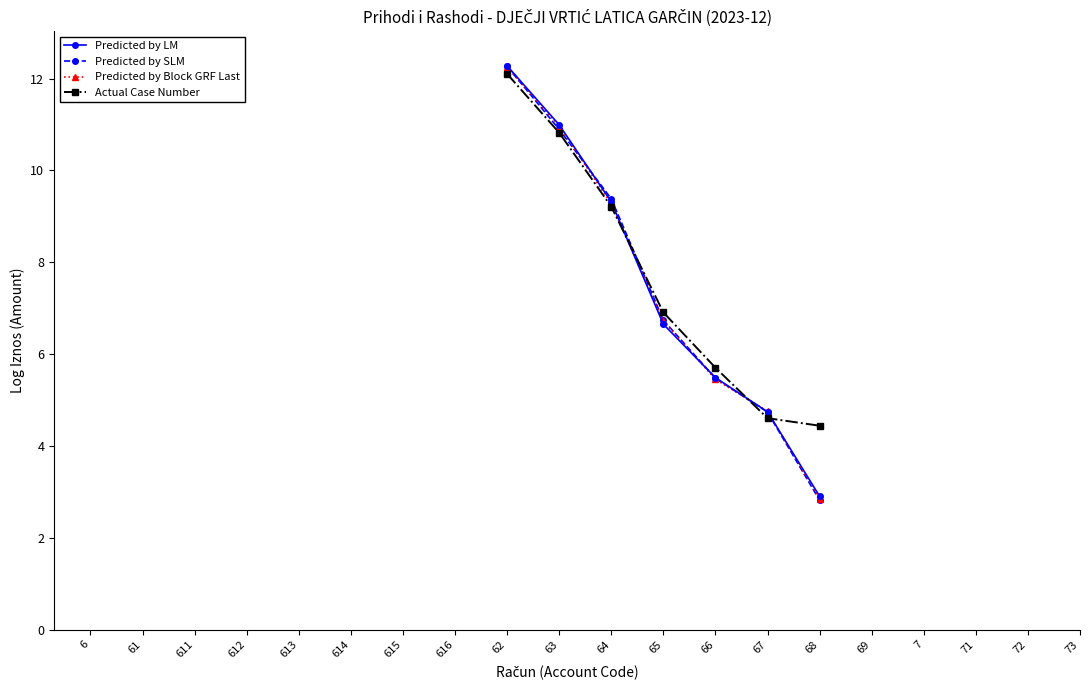

What is the lowest value of the Predicted by LM series?

2.9